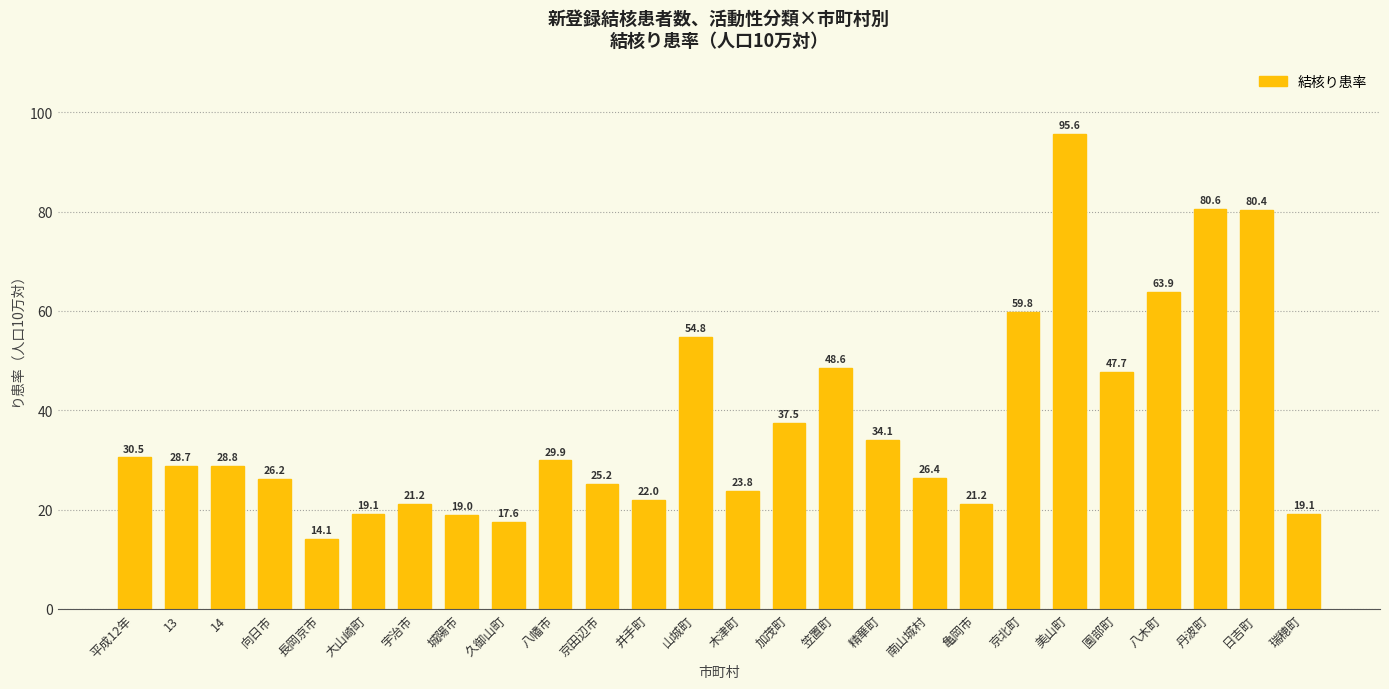

What is the sum of the values at 笠置町 and 美山町?

144.2